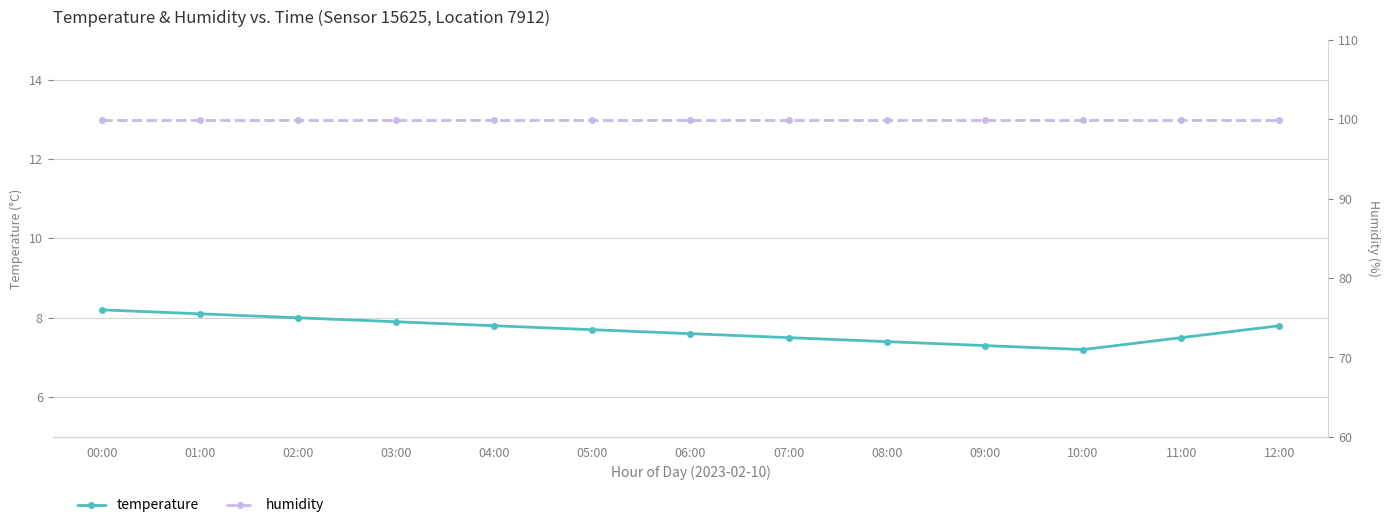

What value does the temperature series have at 09:00?

7.3